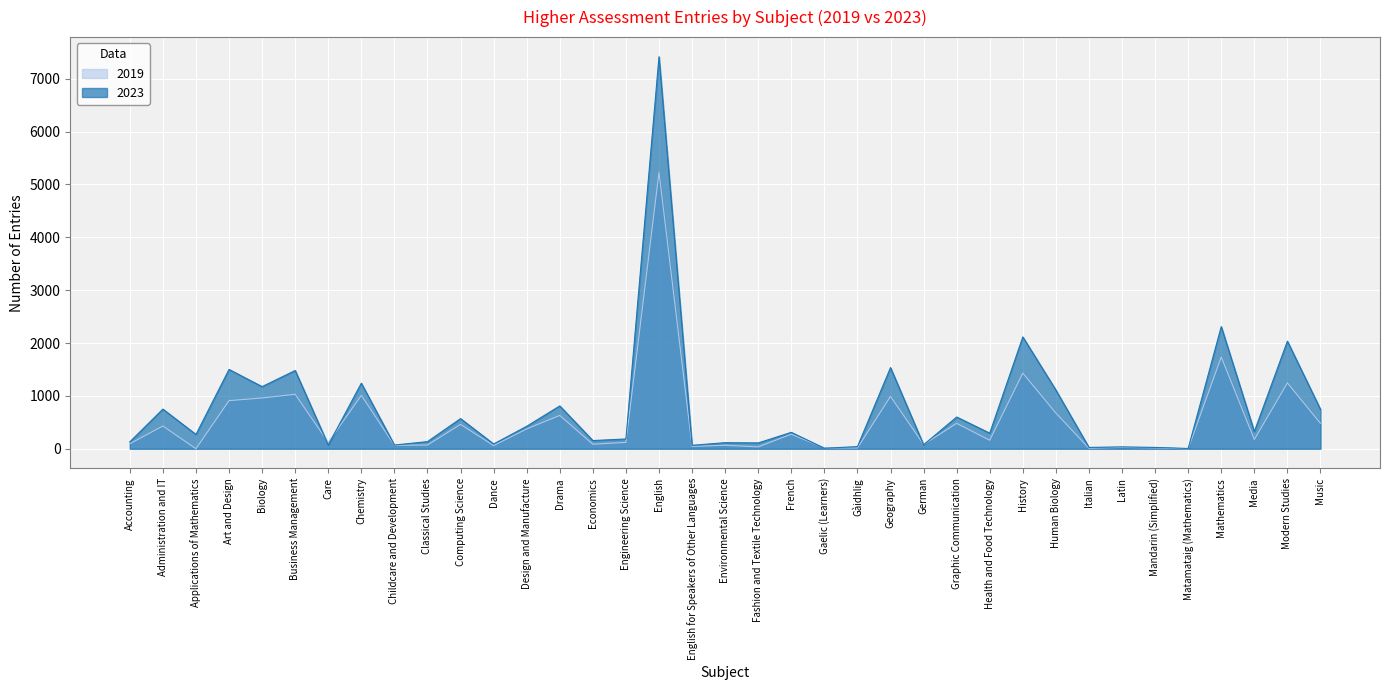

Reading left to right, extract all data points from this chart.

2023: 130	750	270	1500	1175	1480	70	1240	70	135	570	90	425	810	155	185	7415	65	115	110	310	10	40	1535	75	600	295	2115	1110	25	35	25	5	2310	325	2035	745
2019: 95	430	0	910	960	1030	120	1010	65	70	460	60	375	630	85	120	5230	45	65	35	275	15	15	990	80	480	160	1430	675	10	25	15	0	1735	175	1245	480